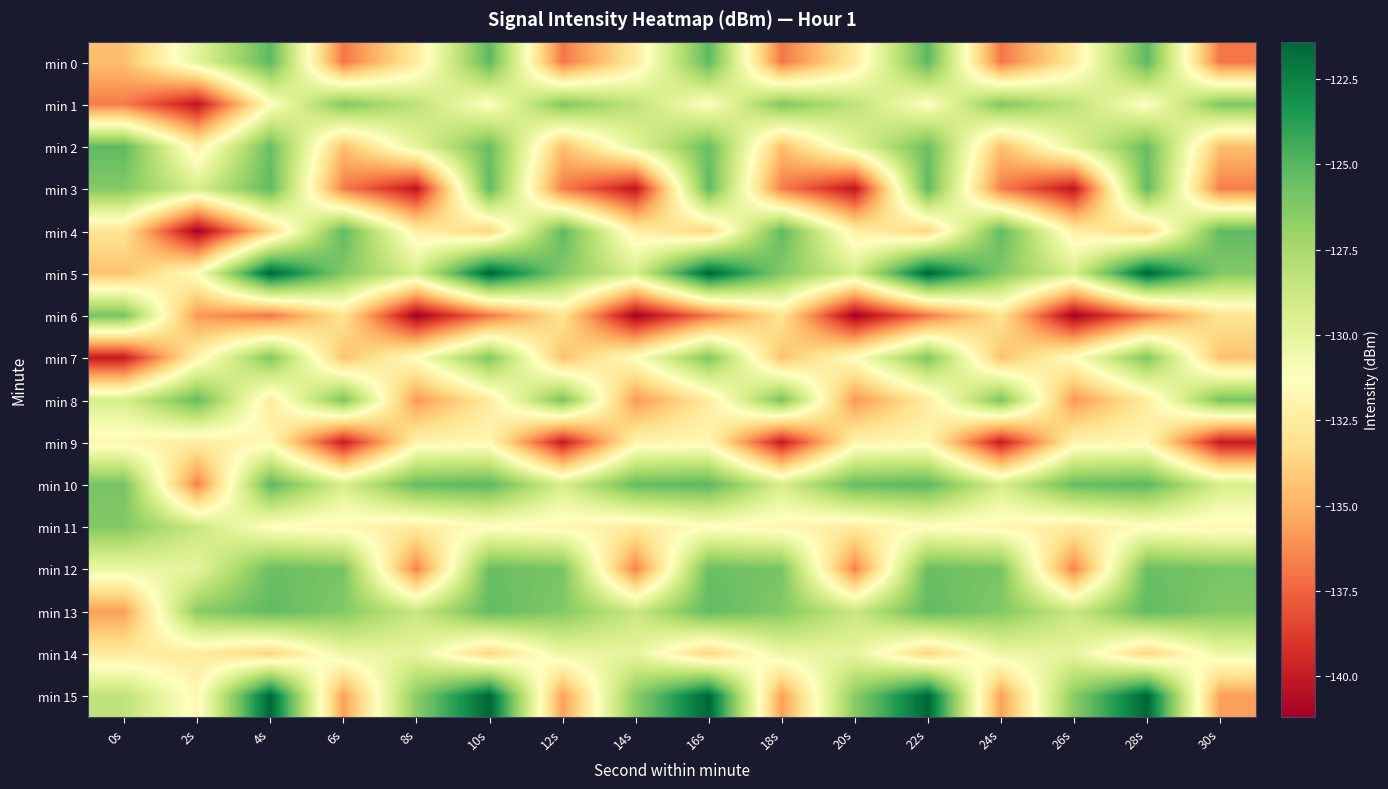

Which series has the largest total across all categories?

min 5